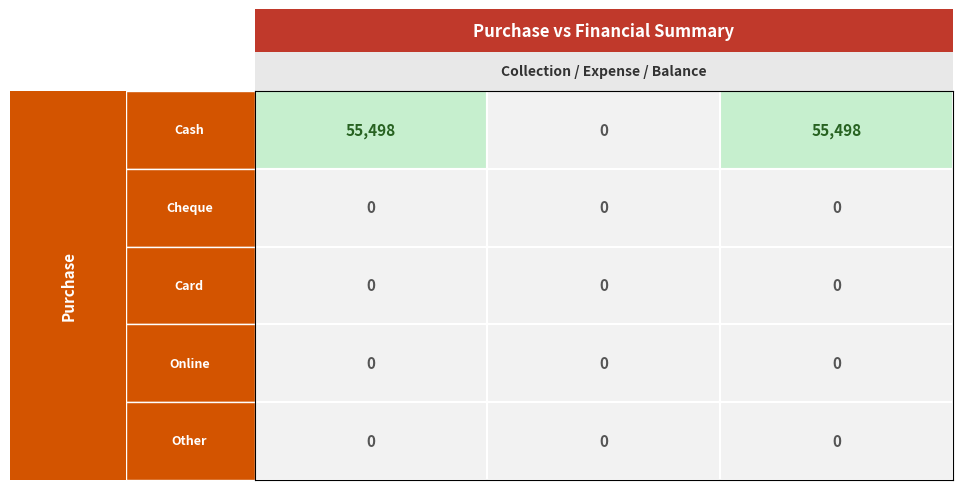

What is the difference between the highest and lowest values at Total Collection?

55498